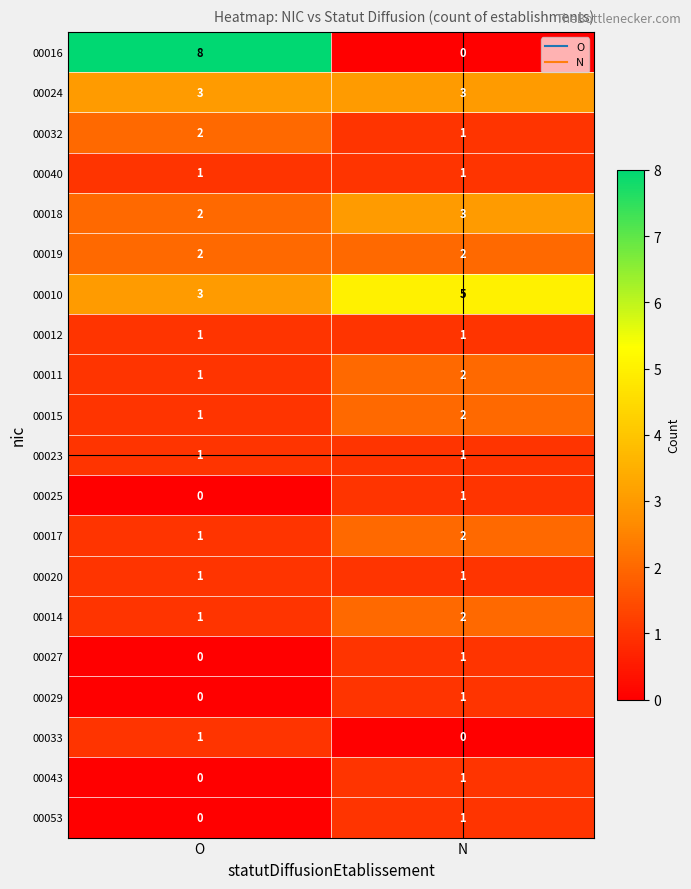

Where is 00029 nearest to the value 0?

O